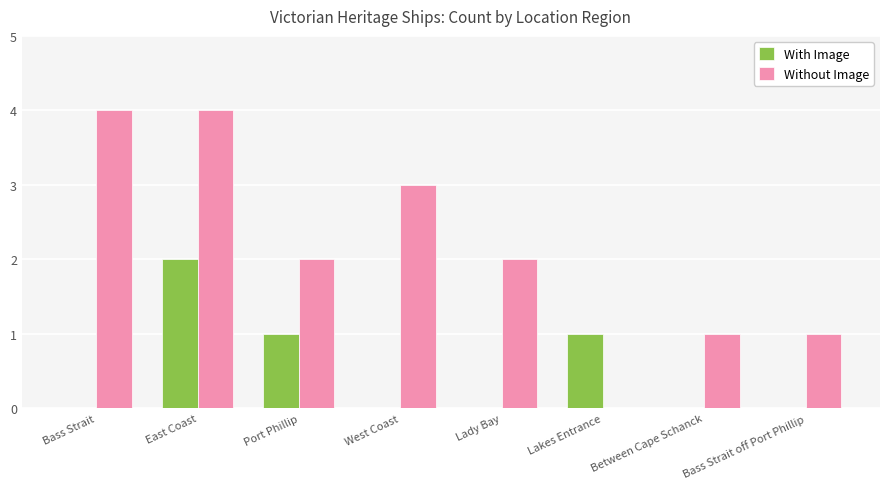

Reading right to left, extract all data points from this chart.

With Image: 0	0	1	0	0	1	2	0
Without Image: 1	1	0	2	3	2	4	4